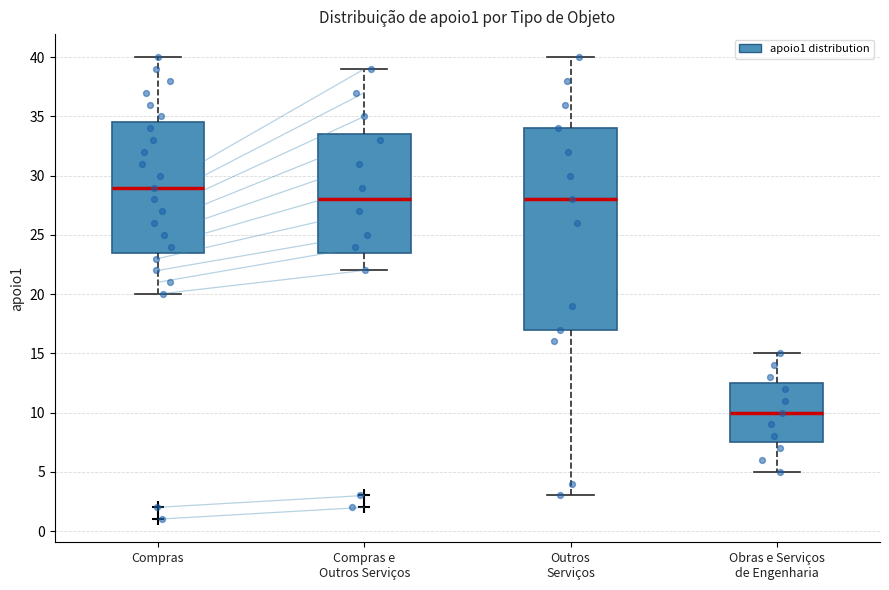

Which box has the lowest median line?

Obras e Serviços de Engenharia